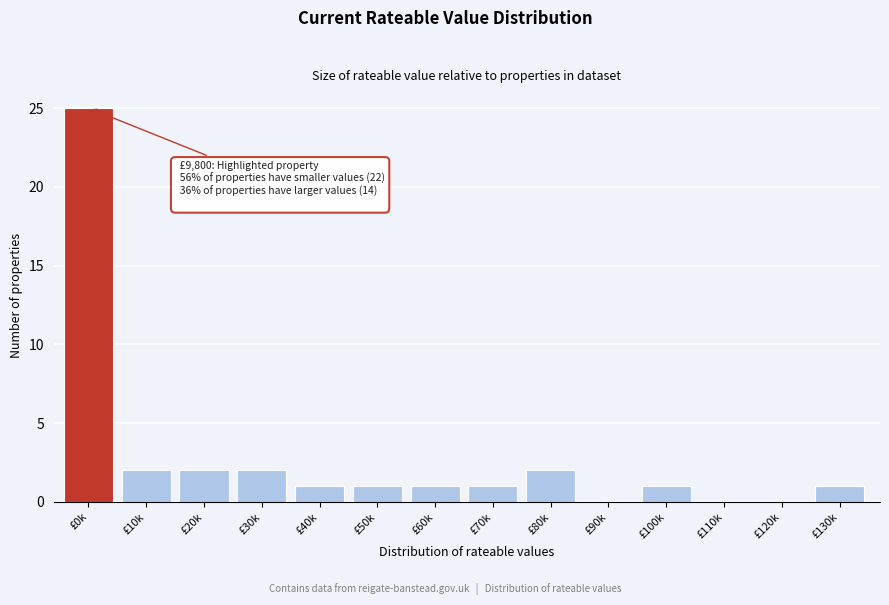

Reading left to right, what are all the values shown in this chart?

£0k=25	£10k=2	£20k=2	£30k=2	£40k=1	£50k=1	£60k=1	£70k=1	£80k=2	£90k=0	£100k=1	£110k=0	£120k=0	£130k=1